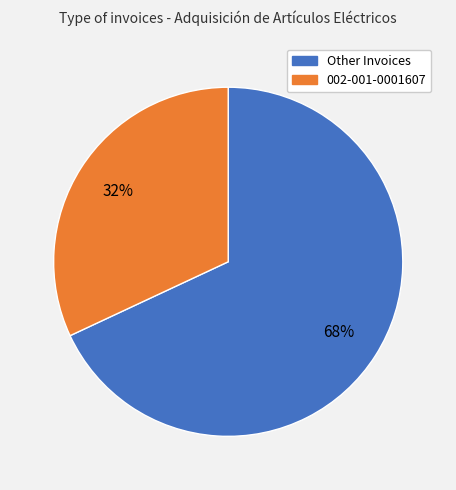

Does any single category account for the majority?

Yes